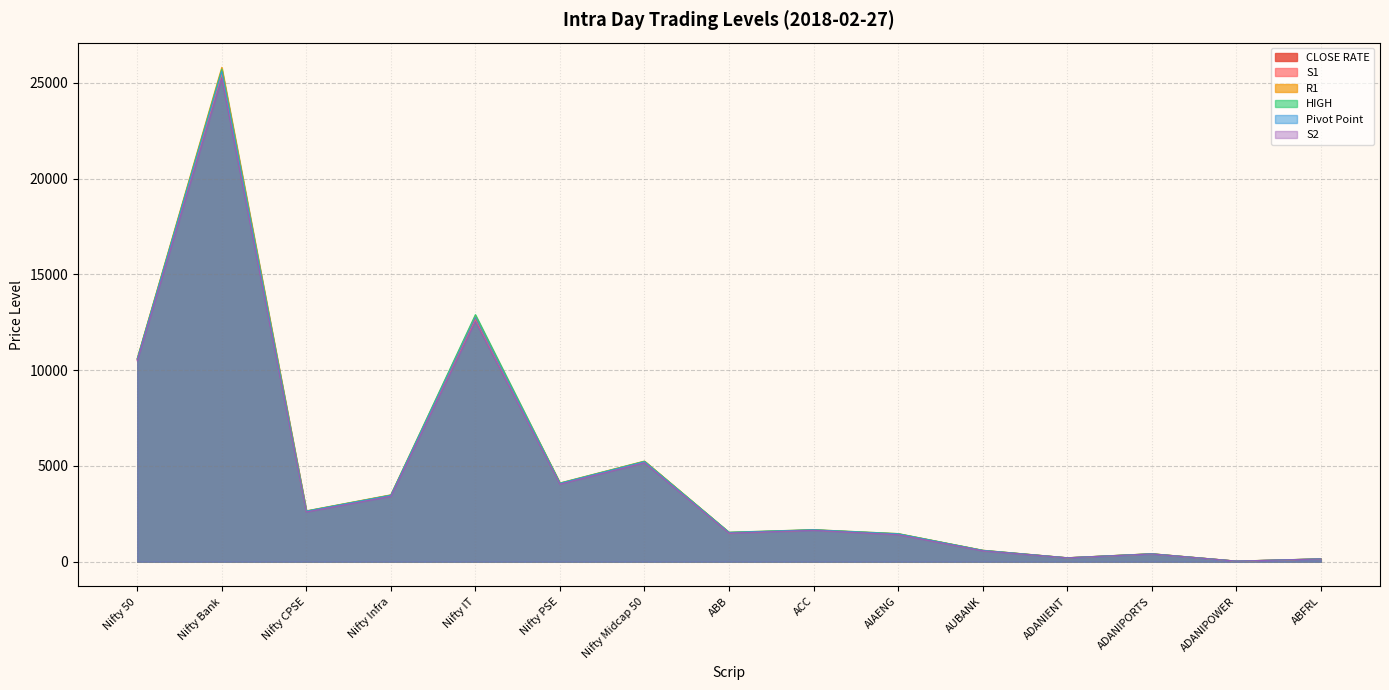

What is the value of the HIGH point at the 2nd from the left?

25722.2